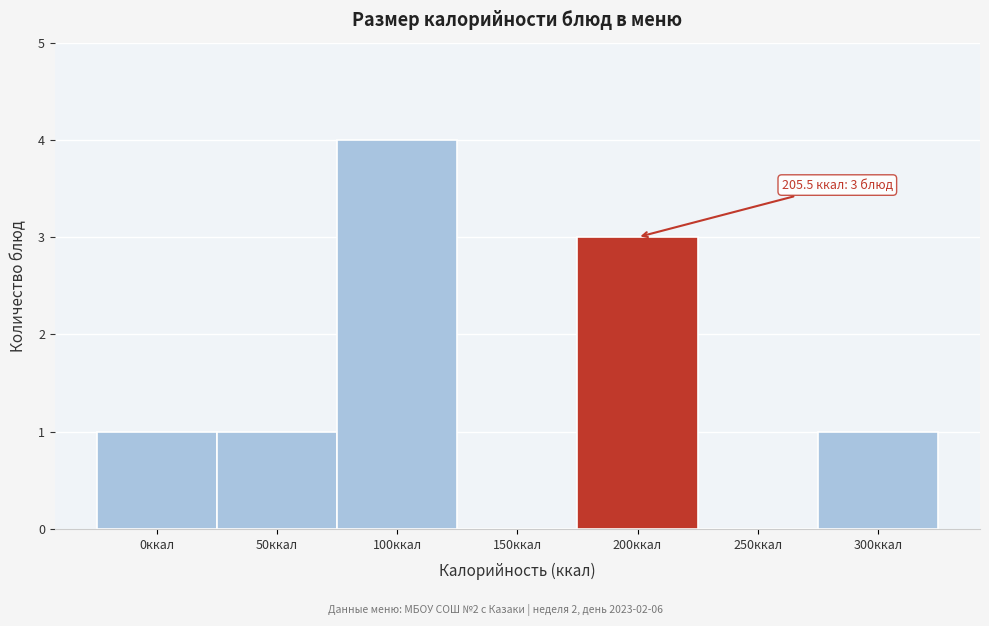

Reading left to right, extract all data points from this chart.

0ккал=1	50ккал=1	100ккал=4	150ккал=0	200ккал=3	250ккал=0	300ккал=1